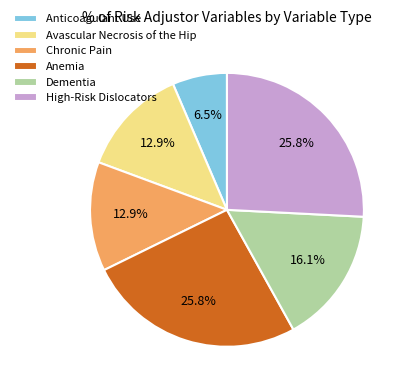

To the nearest percent, what is the difference between the Anemia and Avascular Necrosis of the Hip slice percentages?

13%